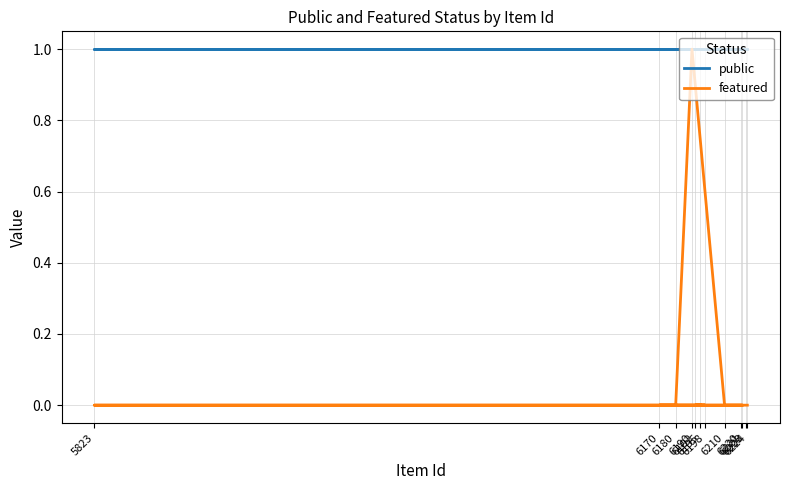

True or false: public and featured intersect in this chart.

False